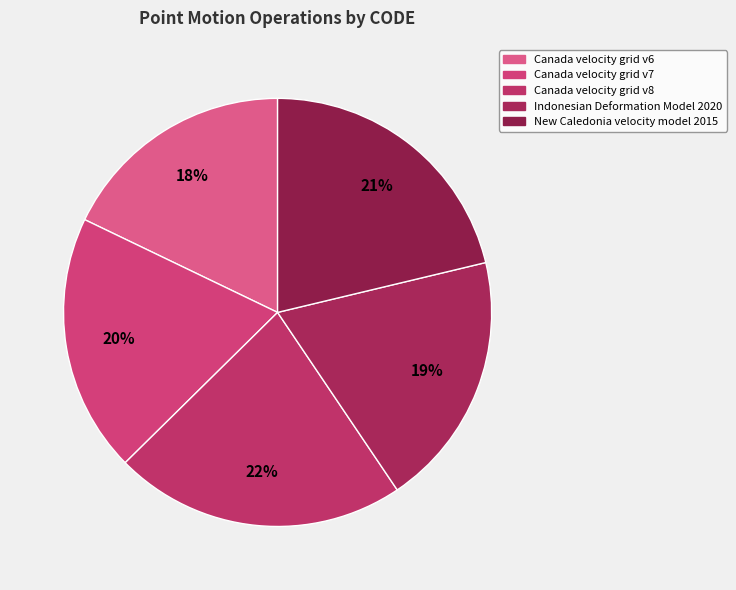

Rank the categories by value from highest to lowest.

Canada velocity grid v8, New Caledonia velocity model 2015, Canada velocity grid v7, Indonesian Deformation Model 2020, Canada velocity grid v6